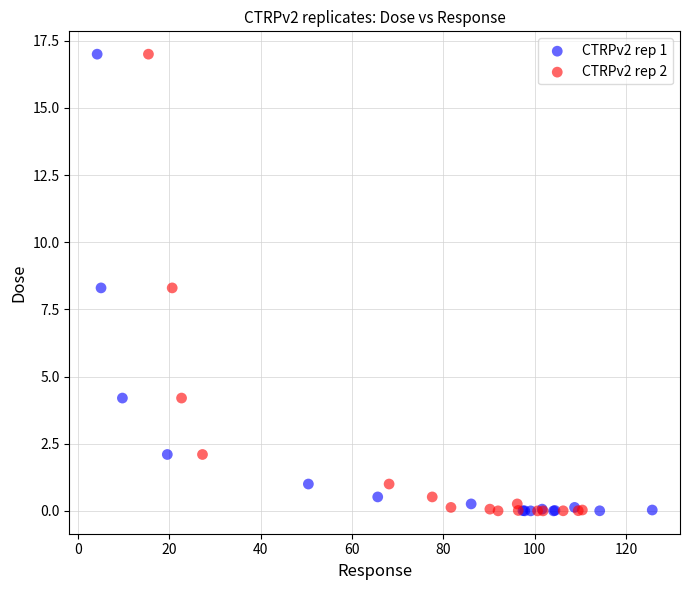

What are all the series names shown in the legend?

CTRPv2 rep 1, CTRPv2 rep 2